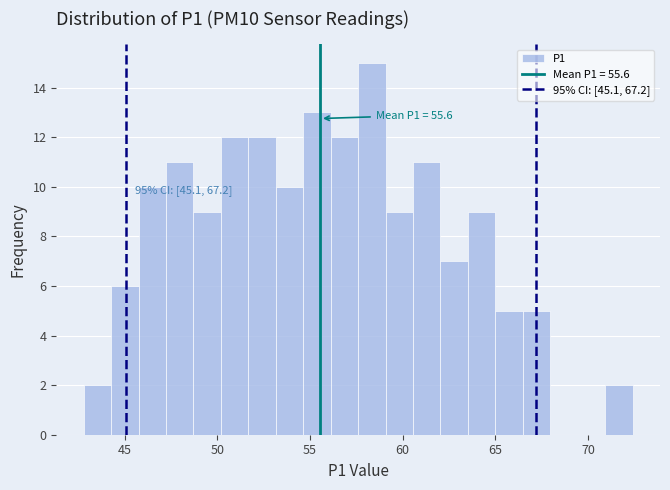

Around what value on the x-axis is the tallest bar? Give the approximate position of its centre, as read against the axis.

58.5